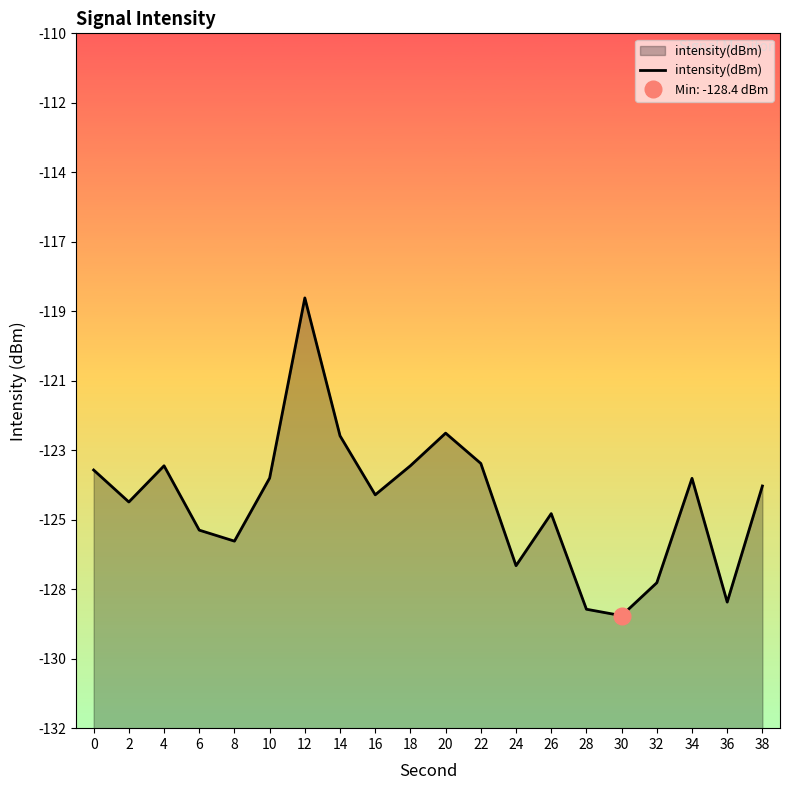

What is the difference between the second highest and minimum values?

5.8